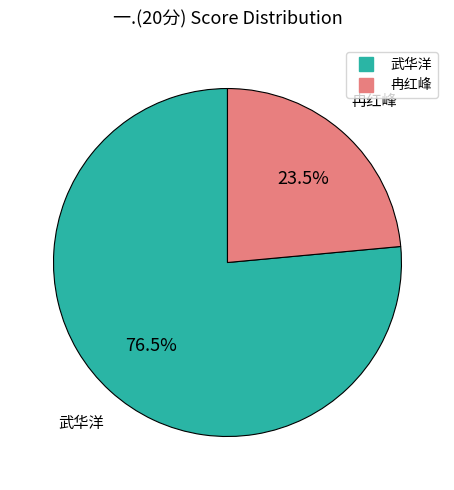

How many slices are in this pie chart?

2